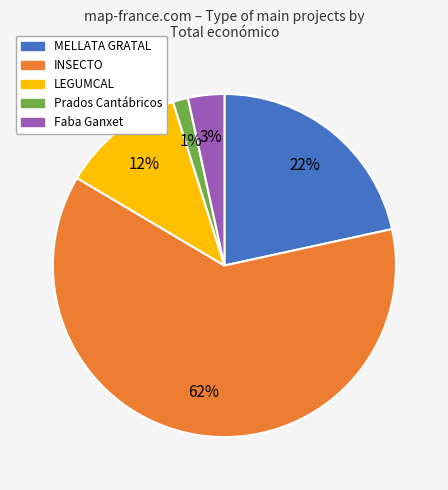

Between MELLATA GRATAL and Prados Cantábricos, which is larger?

MELLATA GRATAL